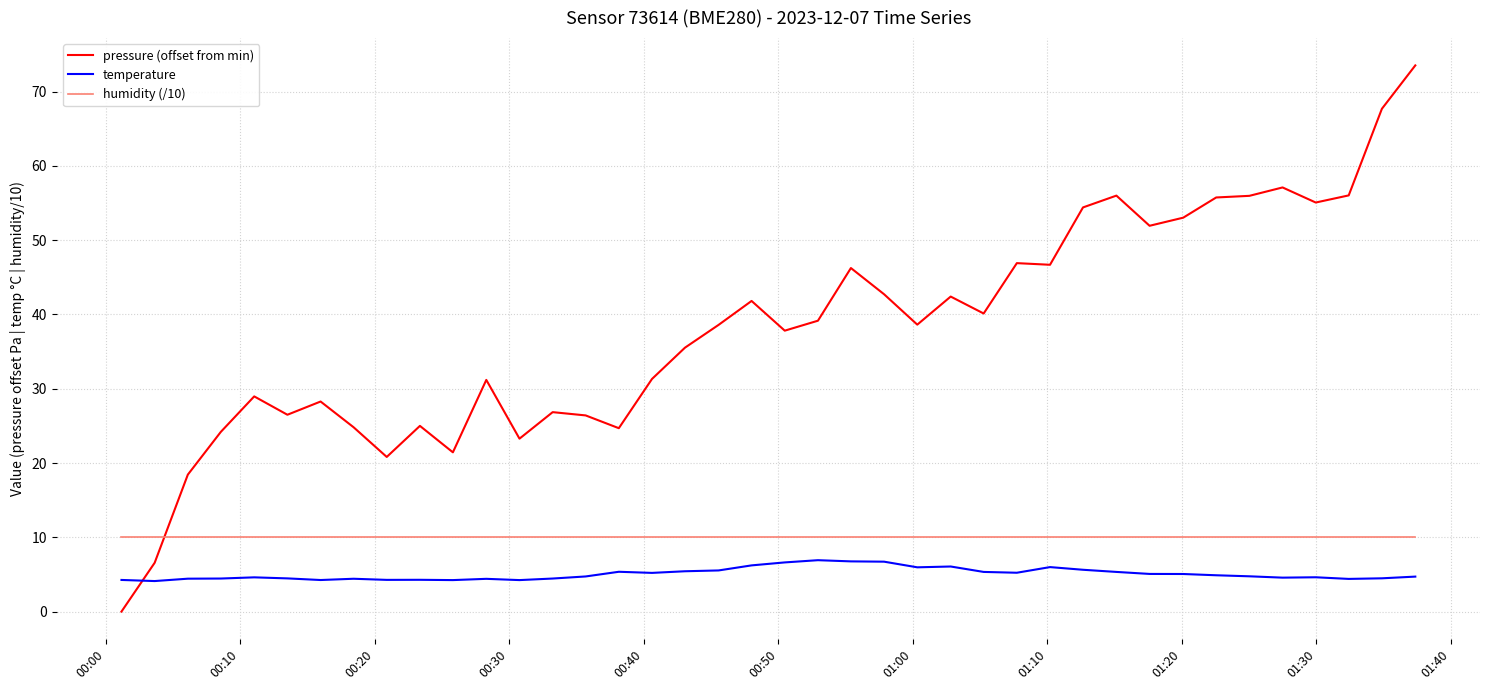

Is this an area chart (filled region under the line)?

No